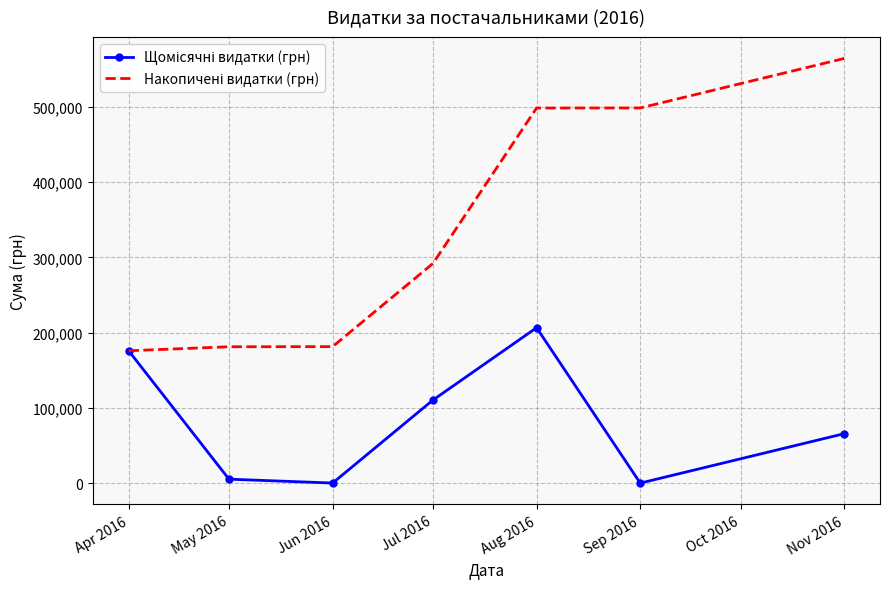

At which category is the sum across all series the highest?

Aug 2016